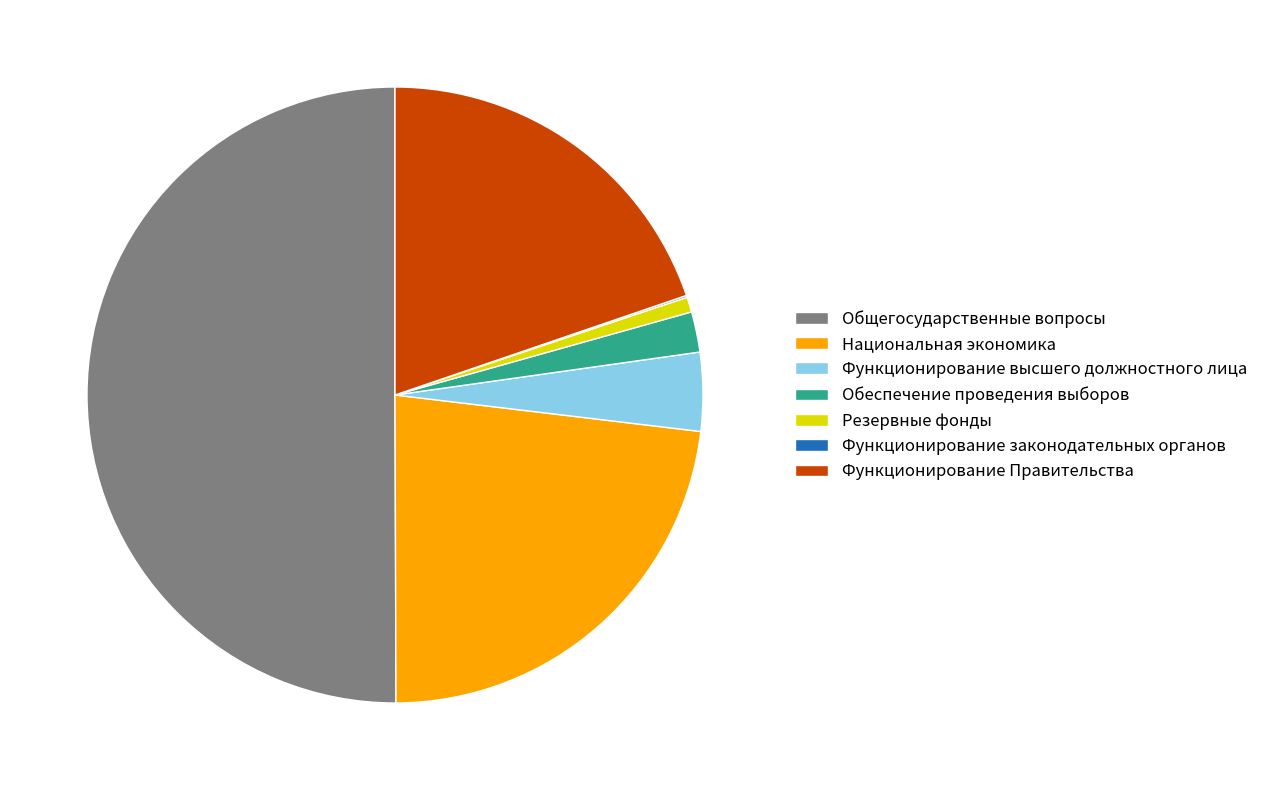

Between Резервные фонды and Национальная экономика, which is larger?

Национальная экономика